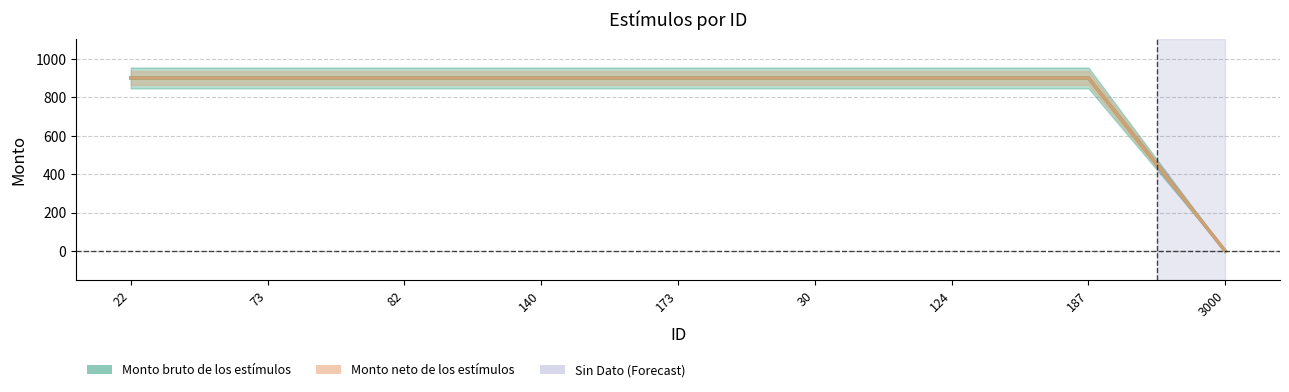

Reading left to right, extract all data points from this chart.

Monto bruto de los estímulos: 22=900	73=900	82=900	140=900	173=900	30=900	124=900	187=900	3000=0
Monto neto de los estímulos: 22=900	73=900	82=900	140=900	173=900	30=900	124=900	187=900	3000=0